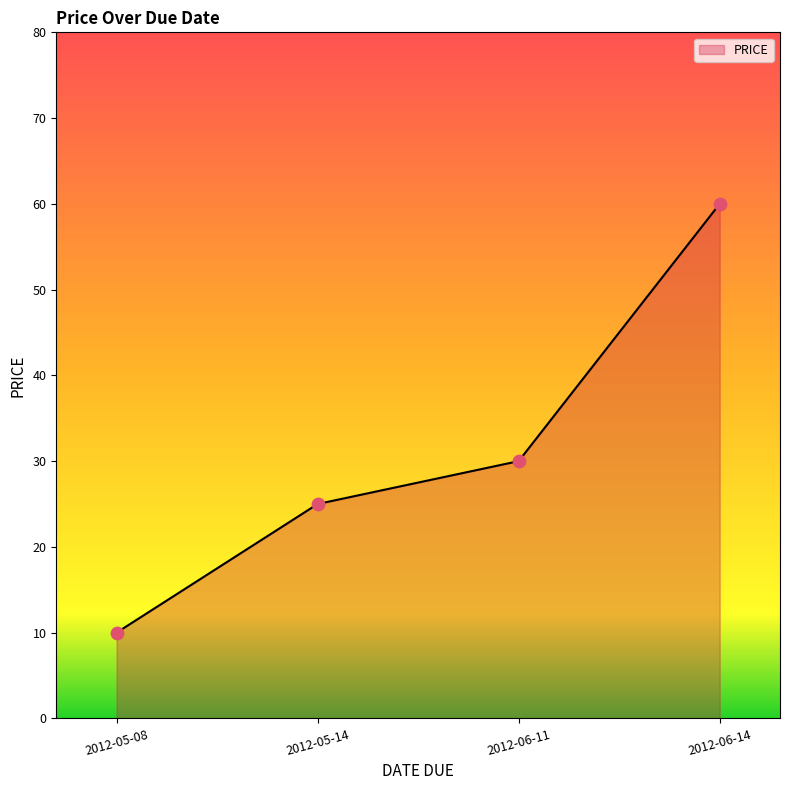

What is the ratio of the value at 2012-06-11 to the value at 2012-05-14?

1.2